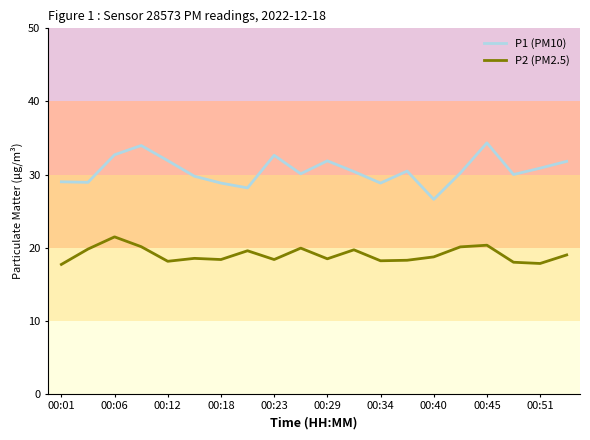

True or false: P1 (PM10) has more than 2 points higher than both neighbors.

True